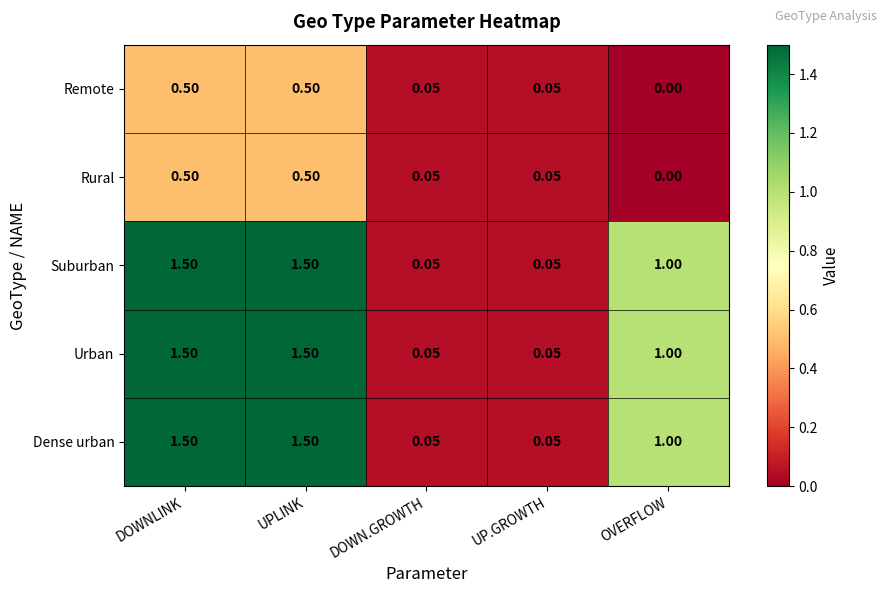

Is the value of Rural at UPLINK greater than the value of Dense urban at DOWN.GROWTH?

Yes